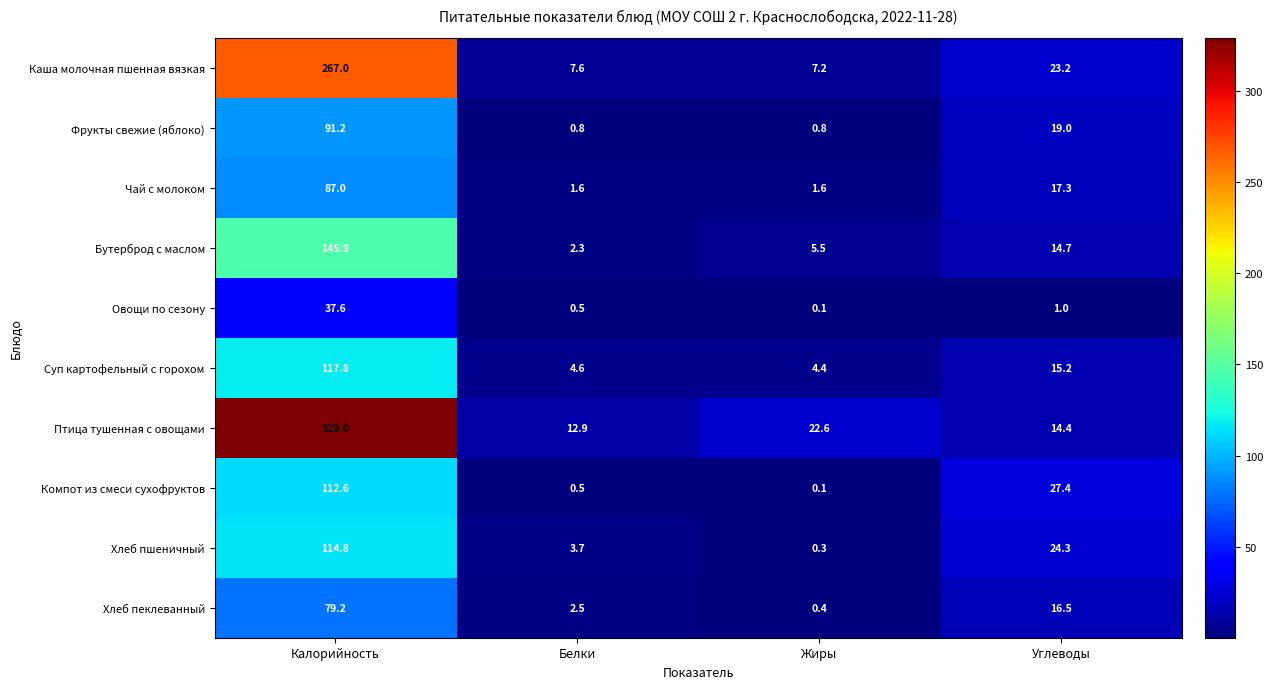

Where is Суп картофельный с горохом nearest to the value 61?

Углеводы